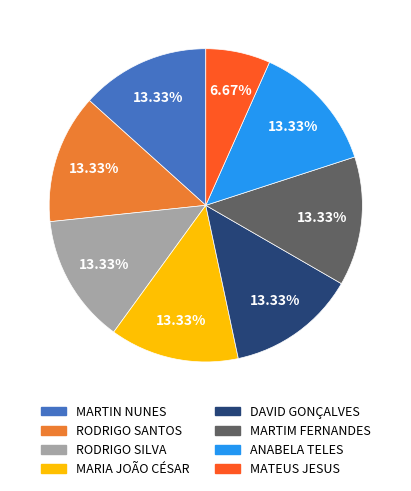

Is there a majority slice in this chart?

No